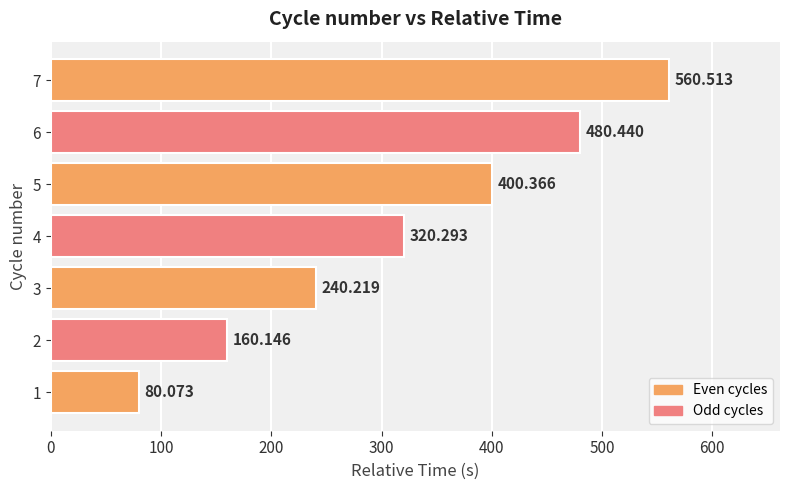

Are the bars horizontal?

Yes